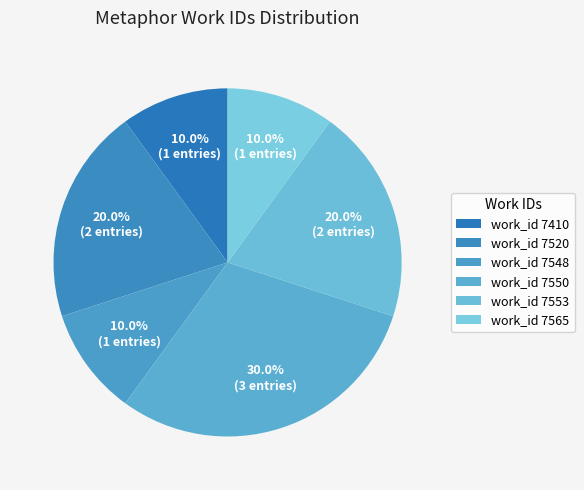

How many slices are in this pie chart?

6